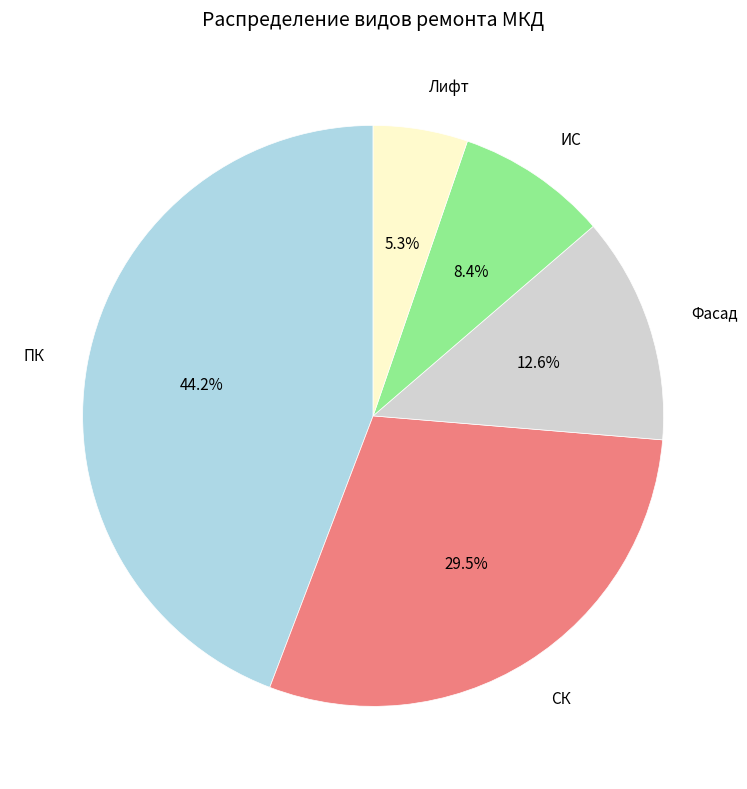

To the nearest percent, what portion does Лифт represent?

5%